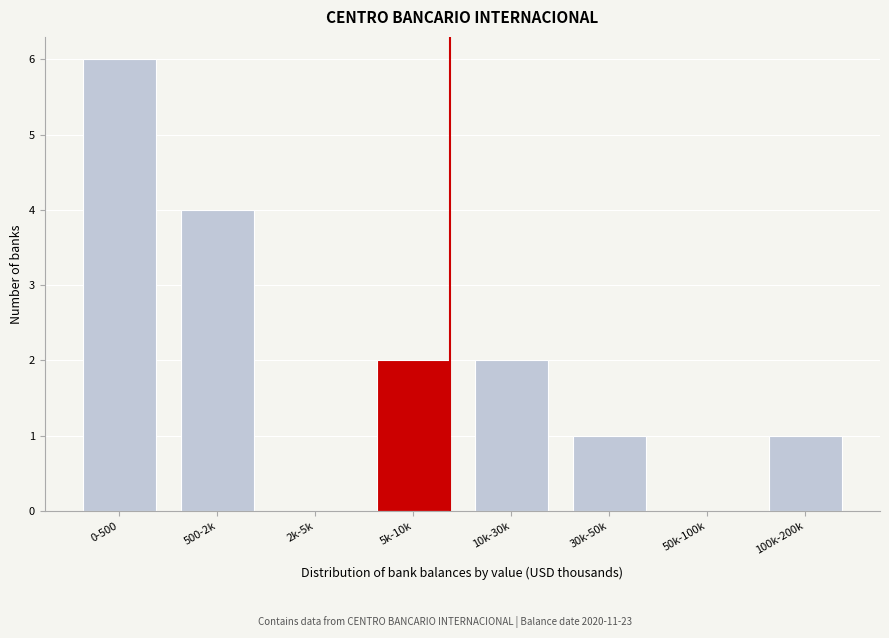

Reading right to left, extract all data points from this chart.

100k-200k=1	50k-100k=0	30k-50k=1	10k-30k=2	5k-10k=2	2k-5k=0	500-2k=4	0-500=6